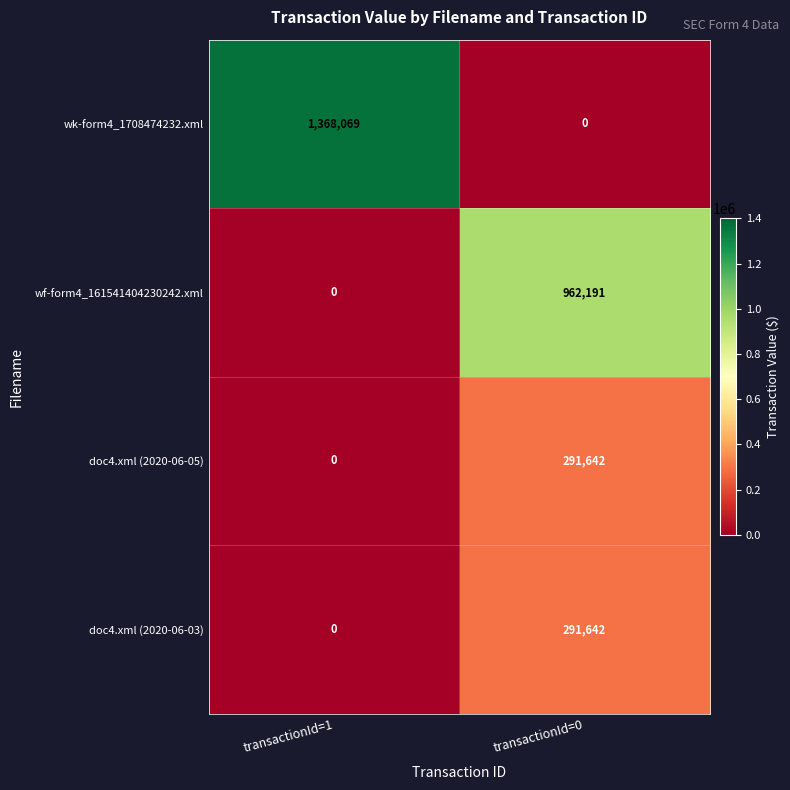

Which series has the largest range (max minus min)?

wk-form4_1708474232.xml